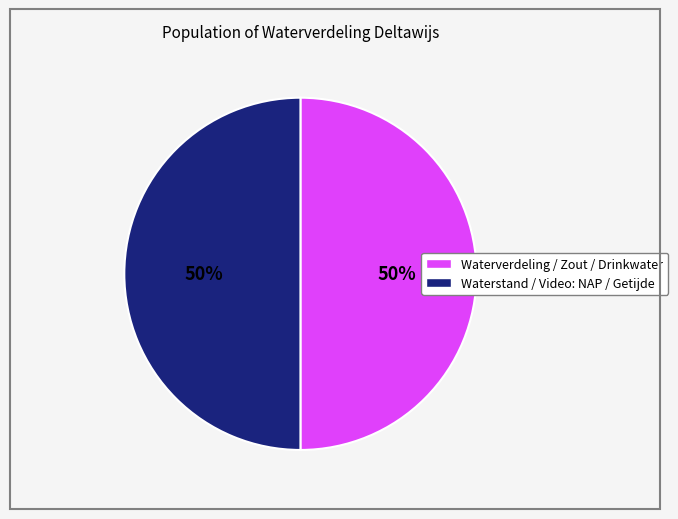

How many segments does this pie chart have?

2